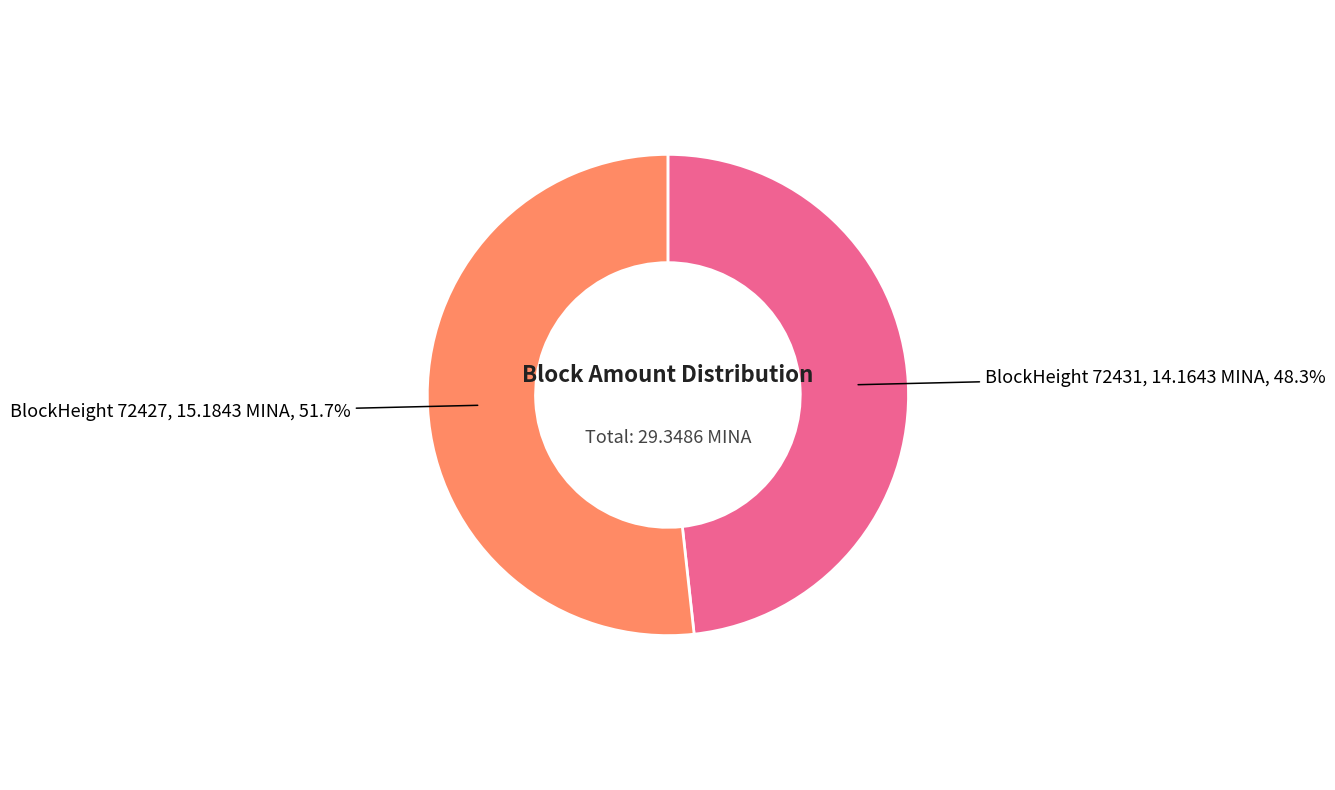

How many segments does this pie chart have?

2